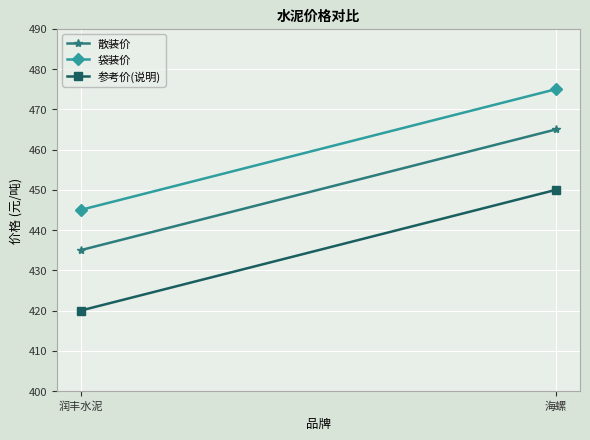

Which series has the largest total across all categories?

袋装价